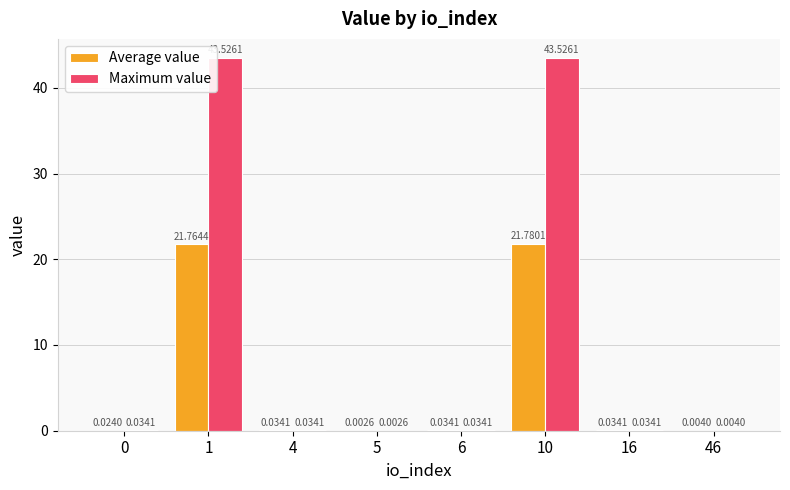

What is the approximate value of Average value at 10?

21.8